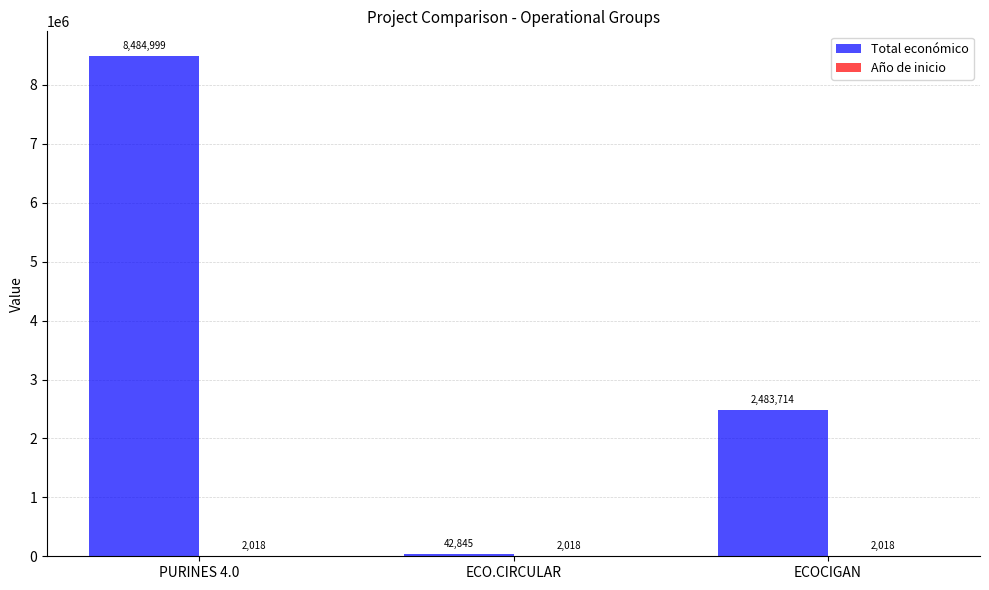

How many Total económico values are between 42845 and 8484999?

3